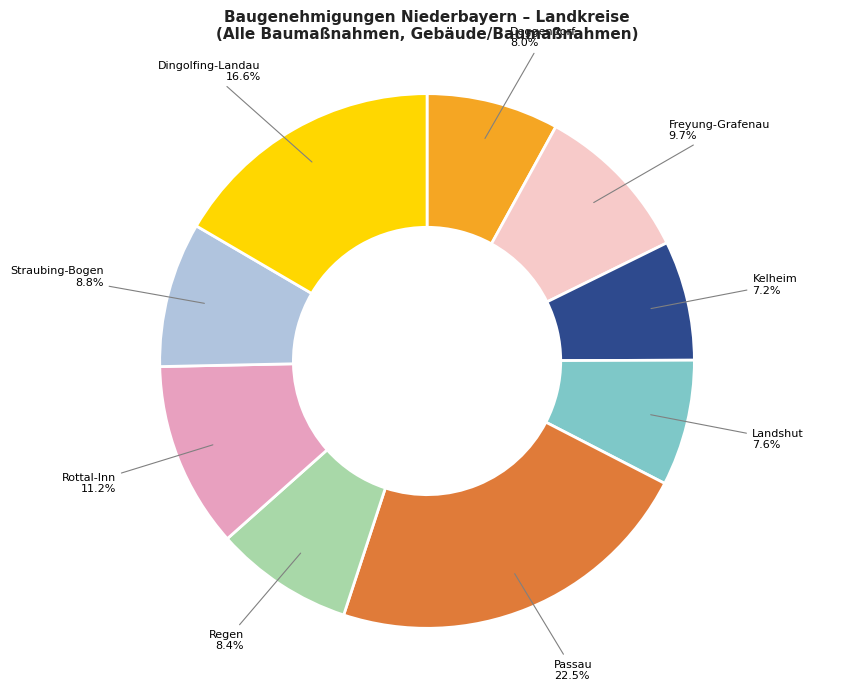

Does Landshut account for over 50% of the chart?

No